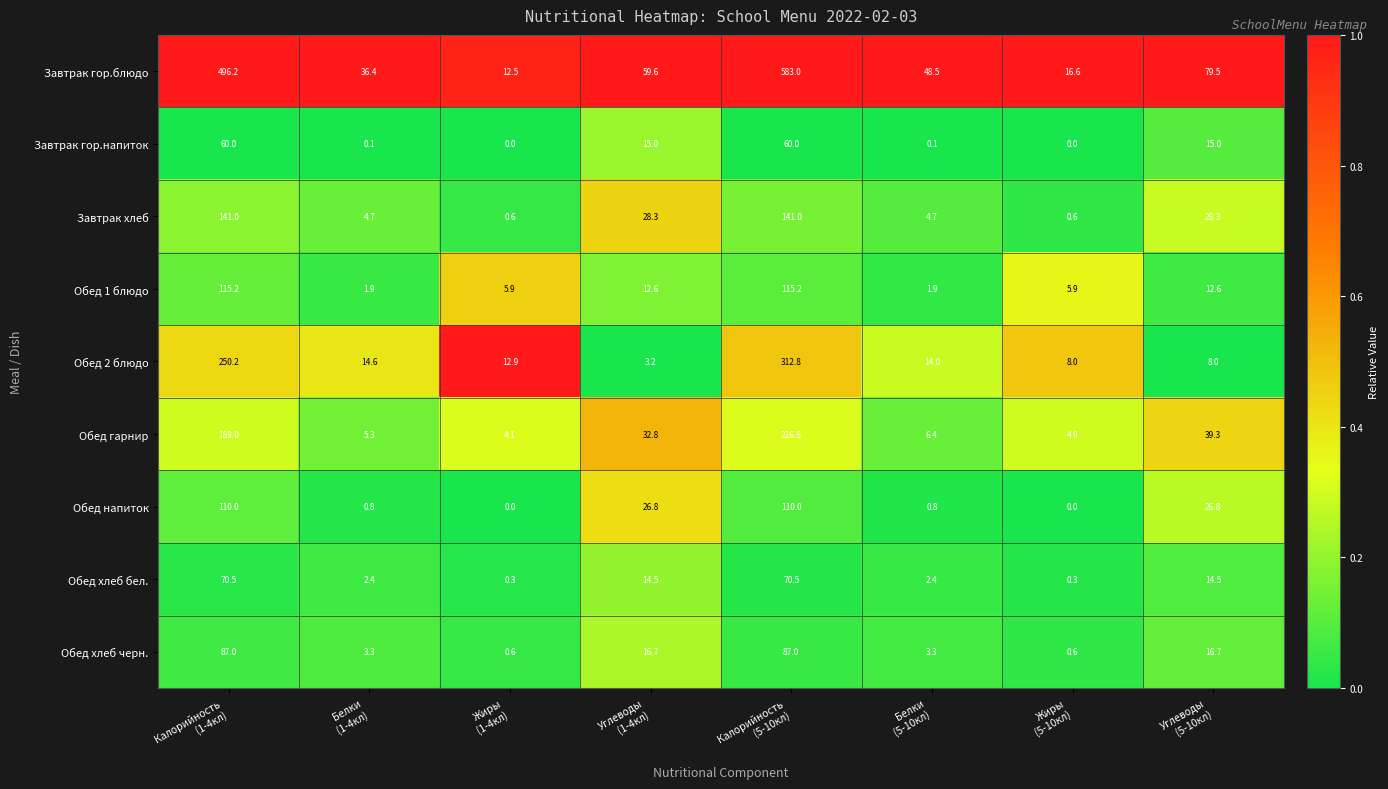

What is the total value across all series at Белки
(1-4кл)?

69.5